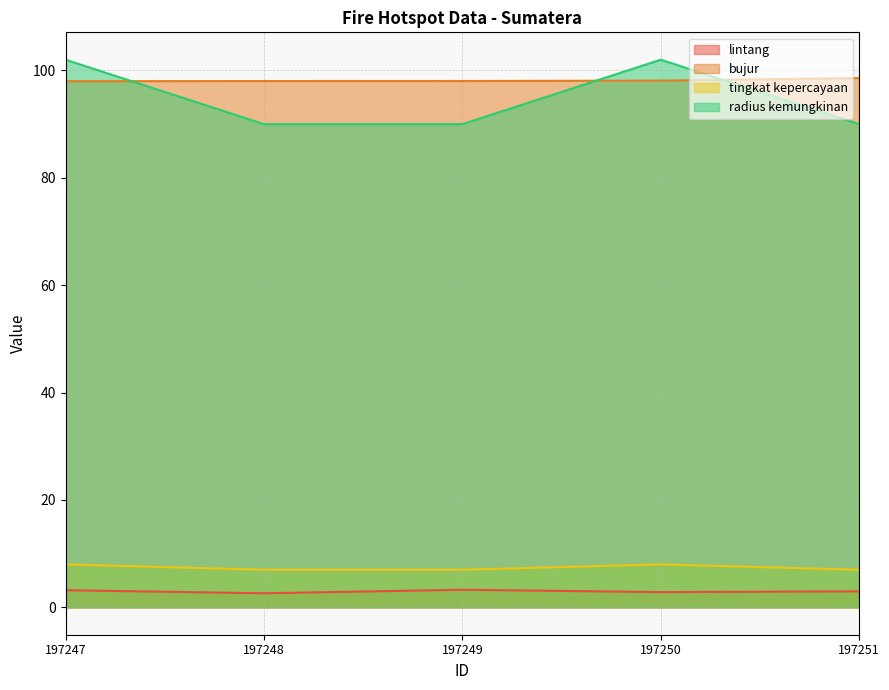

Between 197251 and 197250, which is larger?

197251